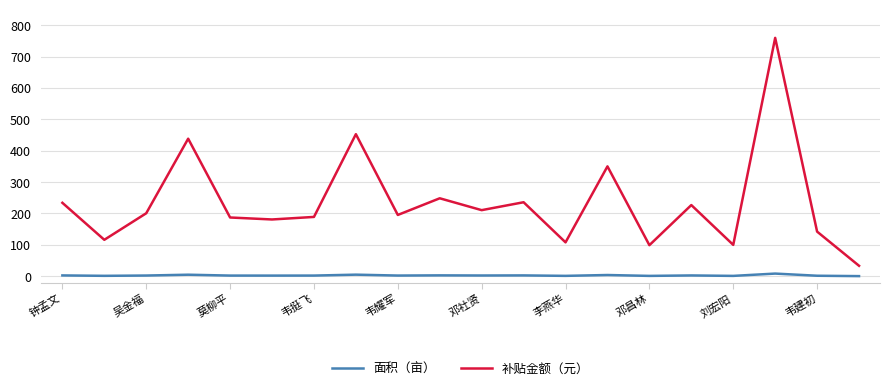

Which series has the widest spread of values?

补贴金额（元）